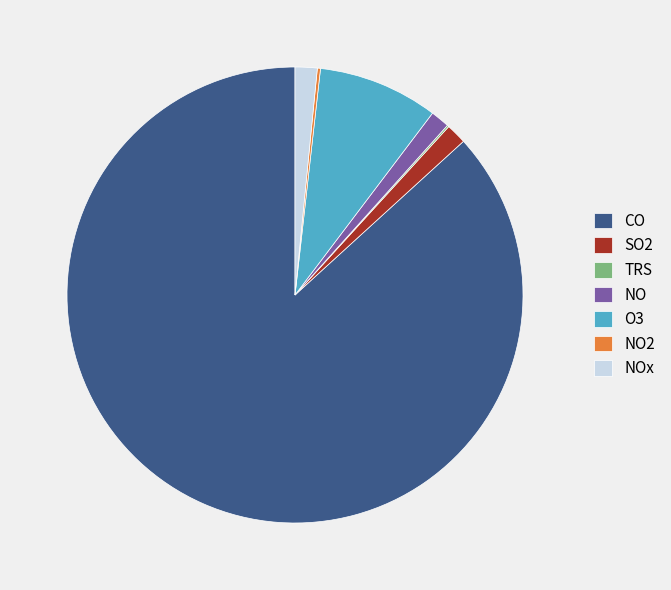

Do O3 and SO2 together represent more than half of the pie?

No